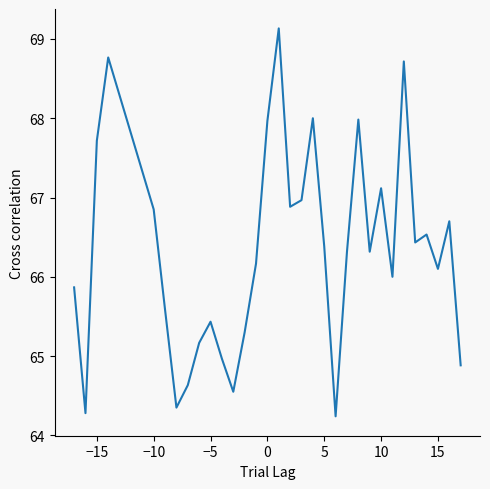

What is the maximum value shown in the chart?

69.1